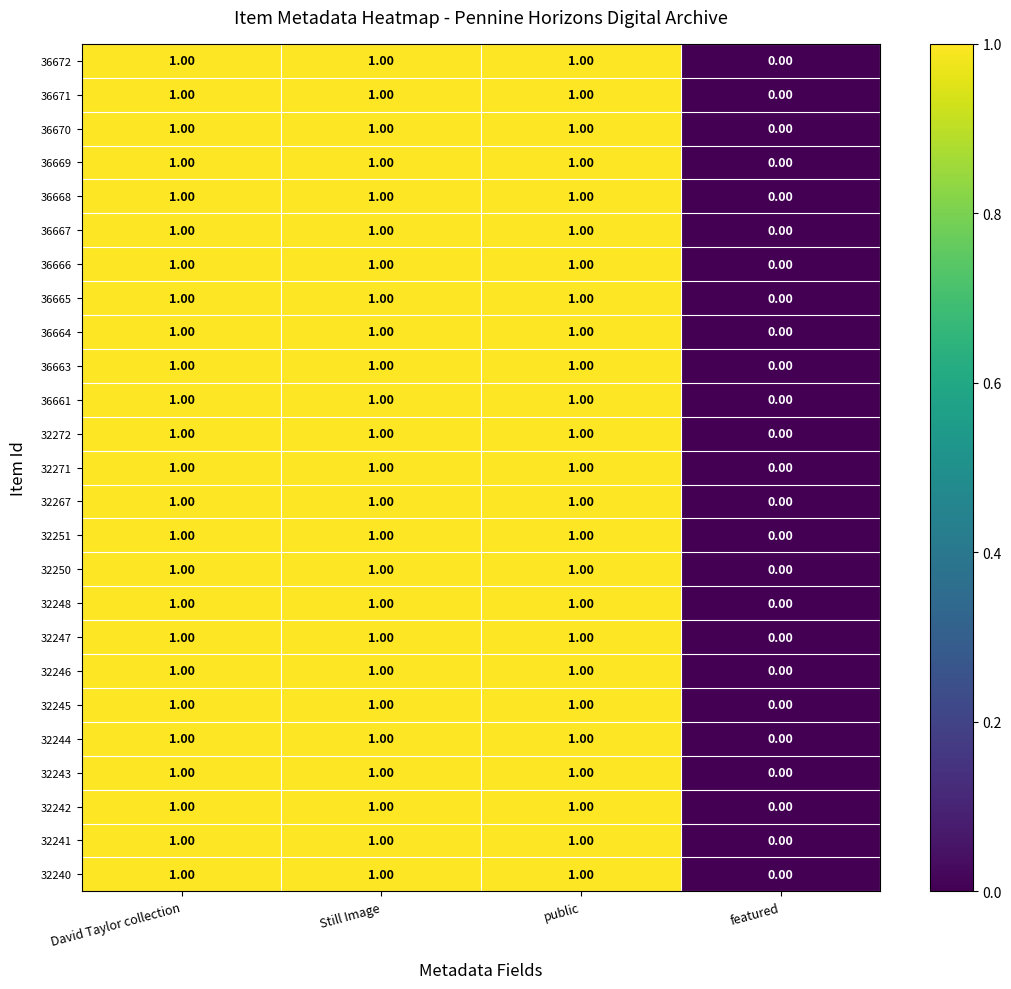

At which label does 32251 reach its minimum?

featured